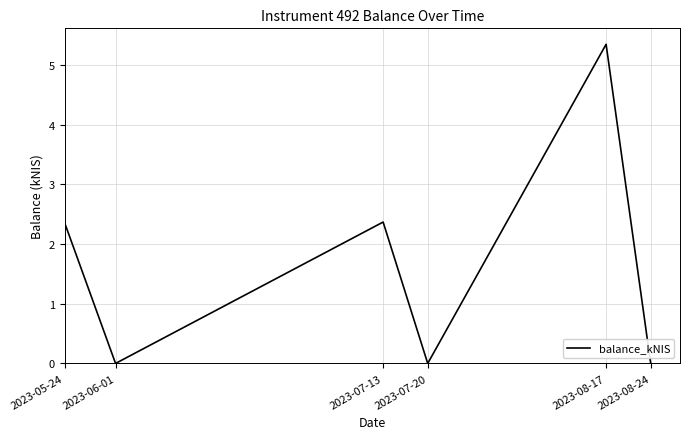

What is the sum of all values?

10.1